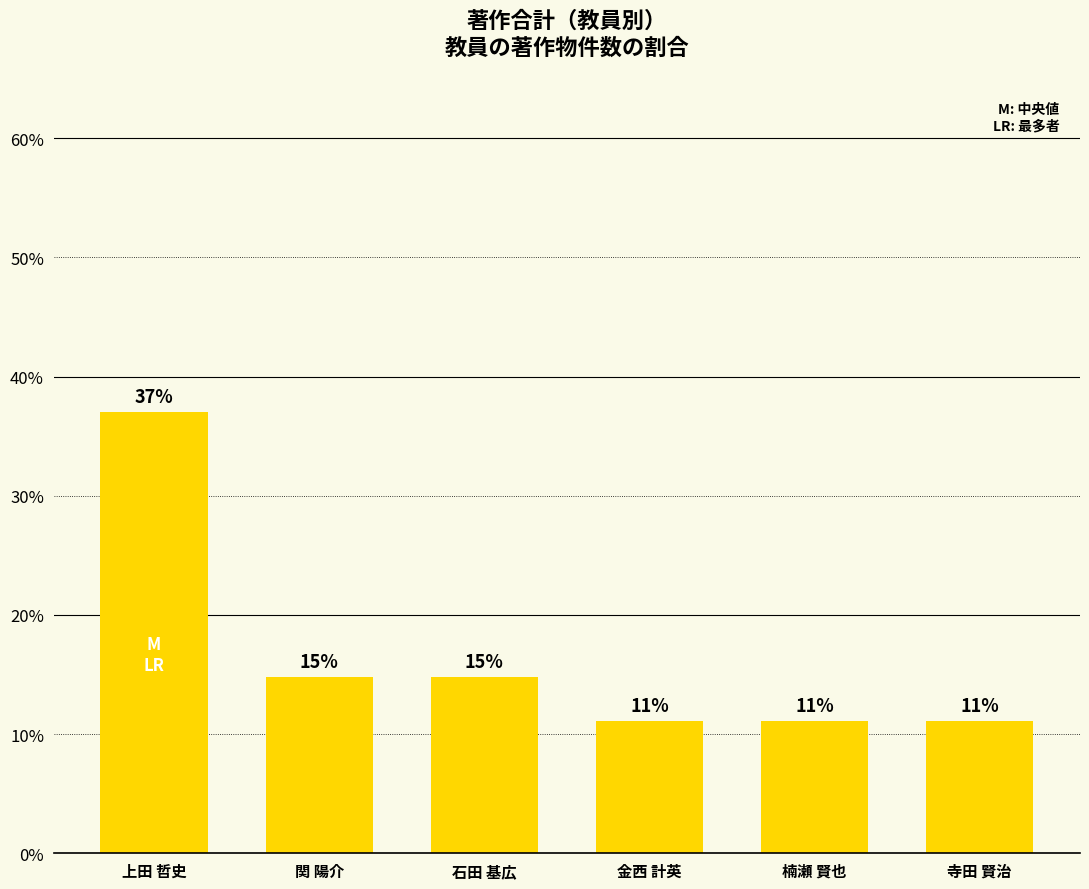

Does the chart contain stacked bars?

No